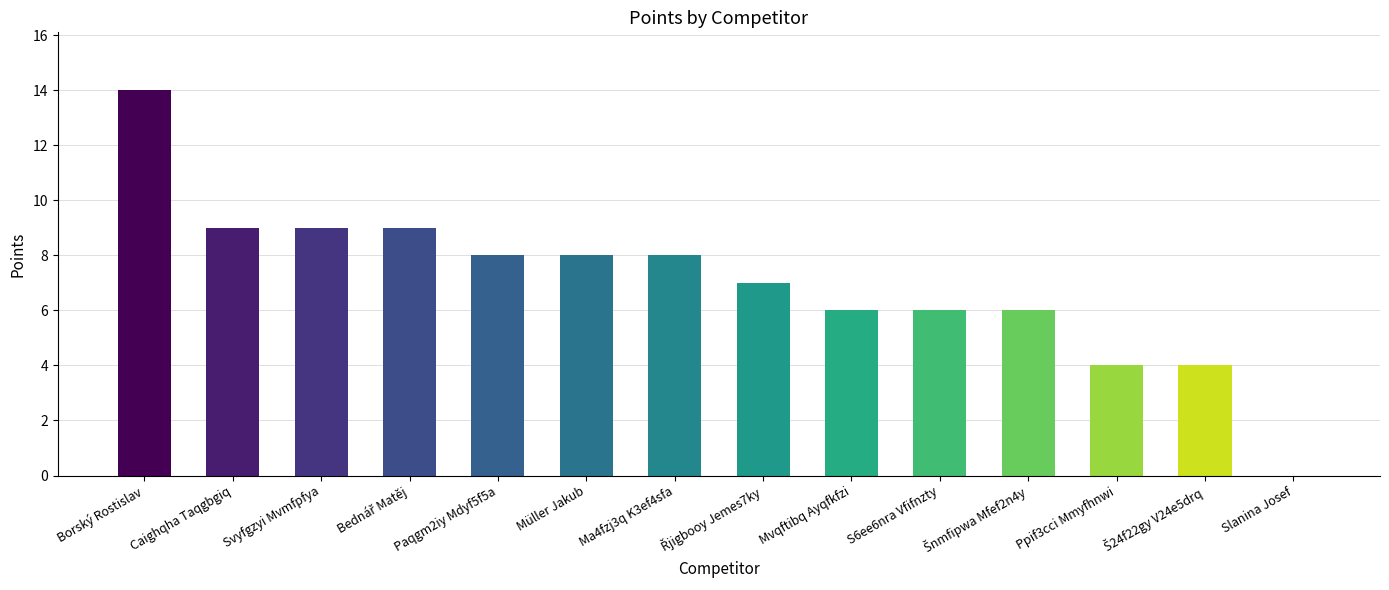

How many distinct data groups are displayed?

1